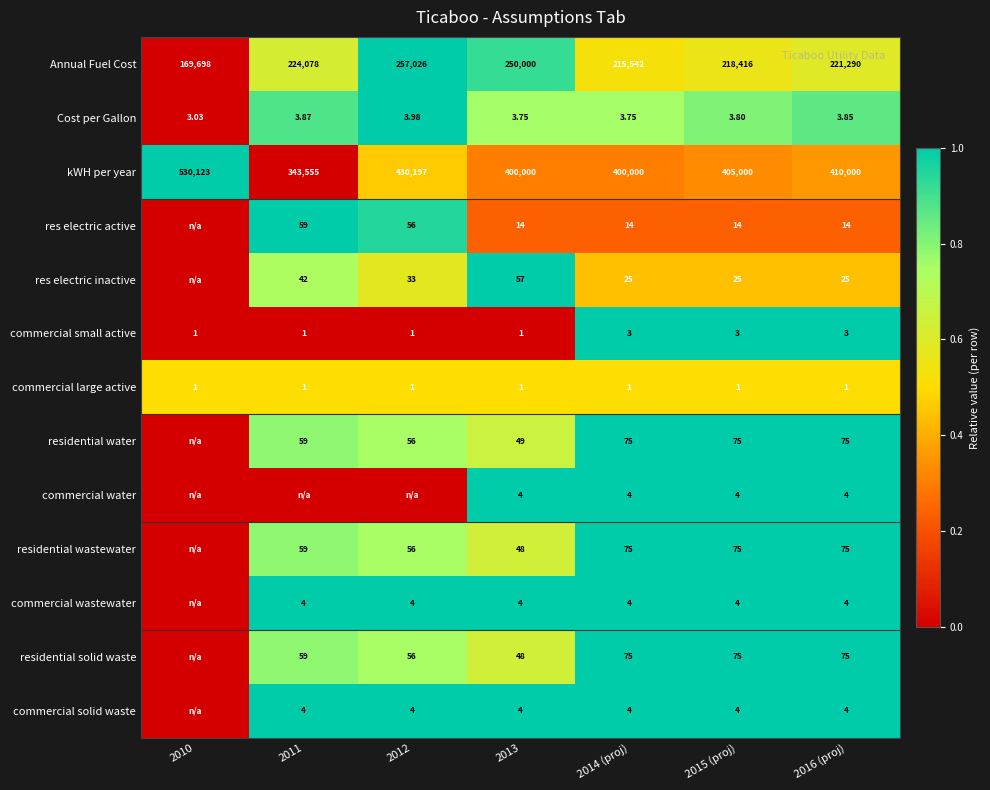

Is the value of residential wastewater at 2012 greater than the value of commercial water at 2014 (proj)?

Yes